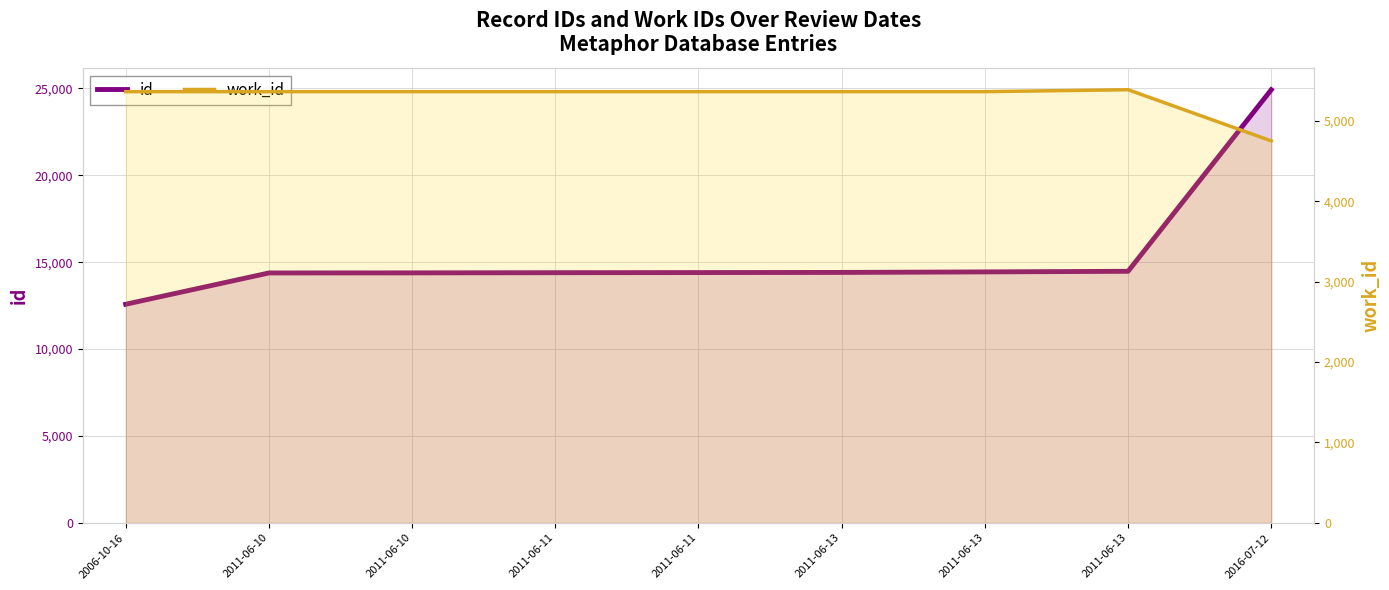

What are all the series names shown in the legend?

id, work_id